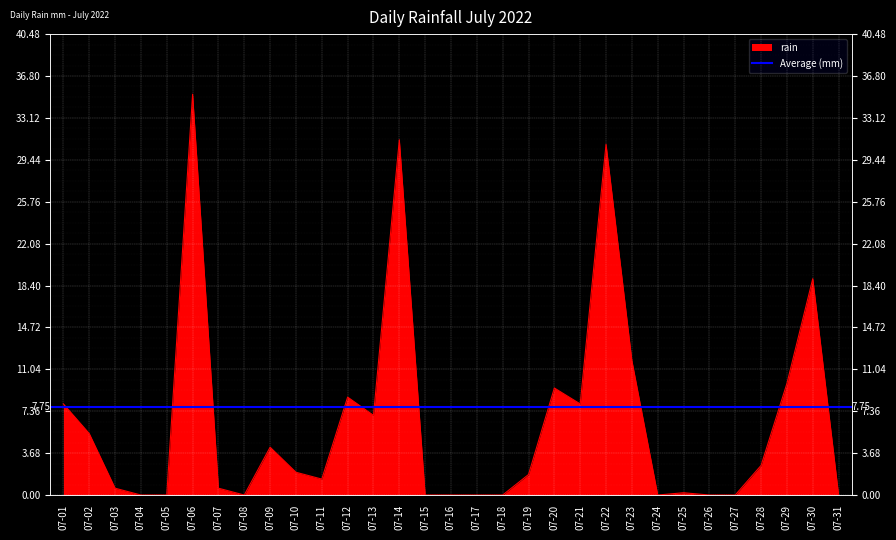

List the labels in order of value, smallest first.

07-04, 07-05, 07-08, 07-15, 07-16, 07-17, 07-18, 07-24, 07-26, 07-27, 07-31, 07-25, 07-03, 07-07, 07-11, 07-19, 07-10, 07-28, 07-09, 07-02, 07-13, 07-01, 07-21, 07-12, 07-20, 07-29, 07-23, 07-30, 07-22, 07-14, 07-06